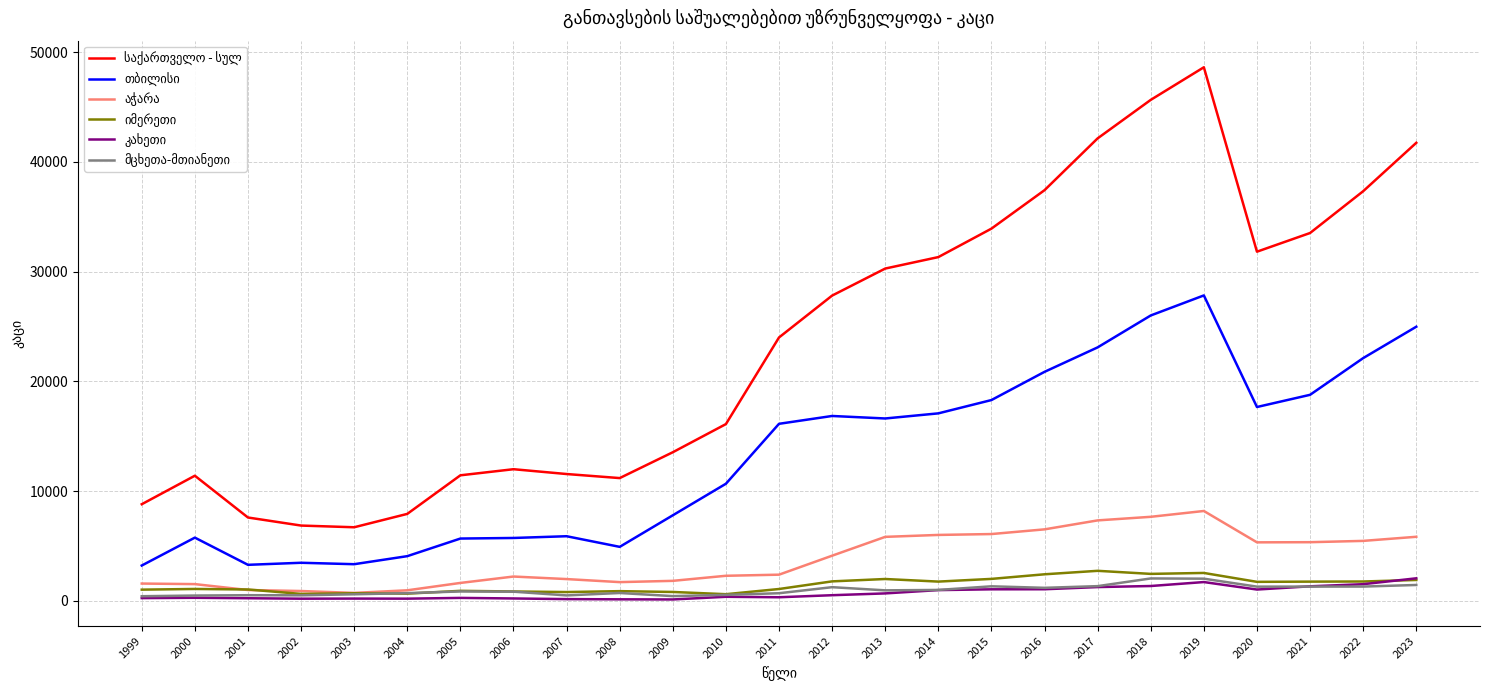

Which category has the highest value across all series?

2019